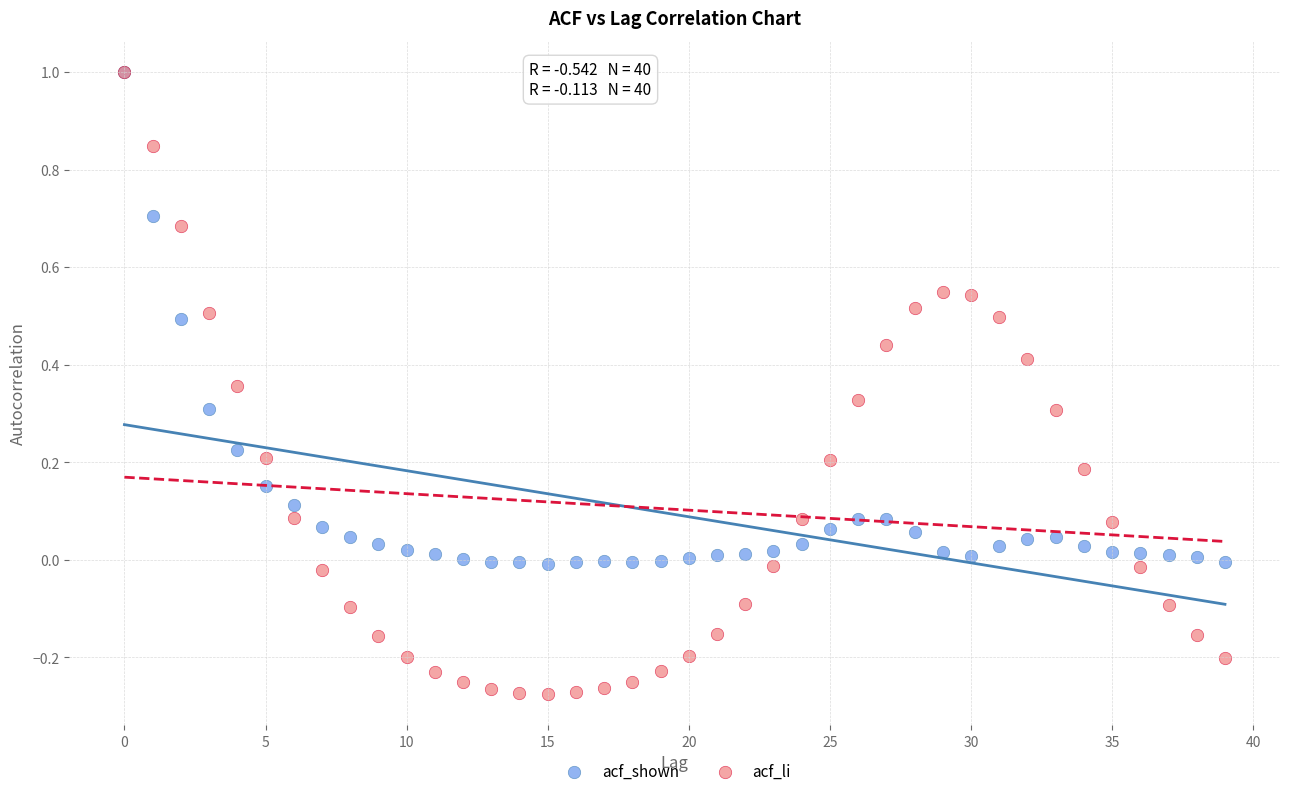

What are all the series names shown in the legend?

acf_shown, acf_li